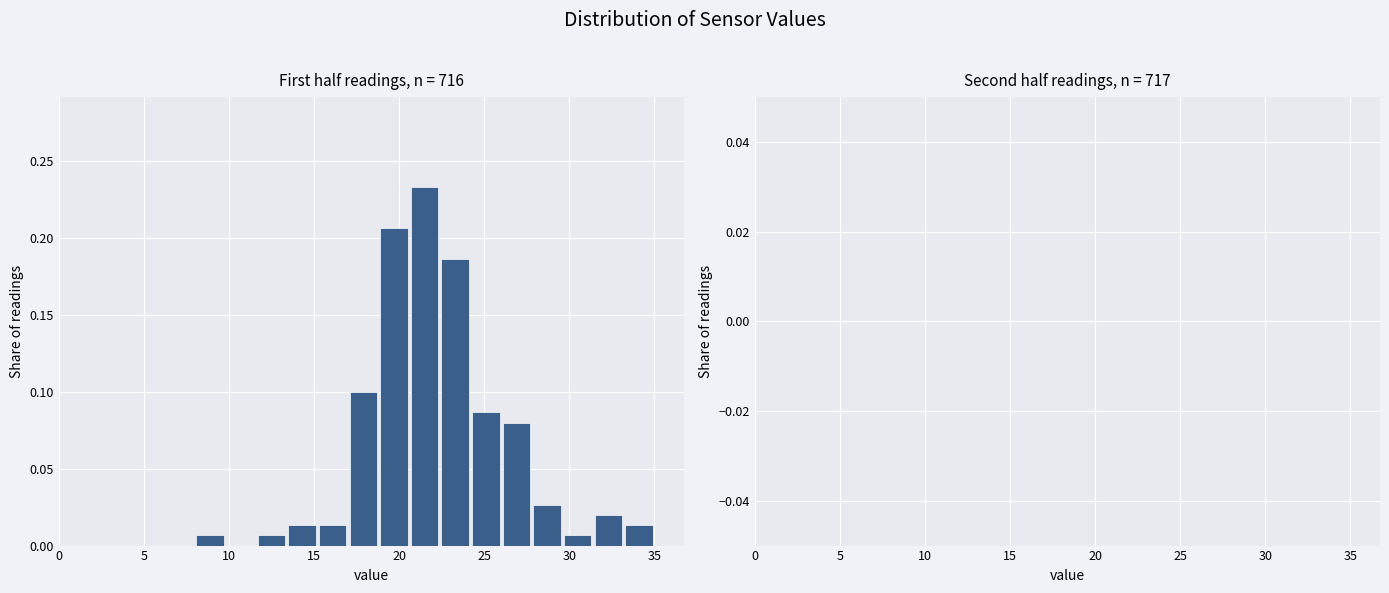

Read against the x-axis, roughly where is the centre of the tallest bar?

21.5